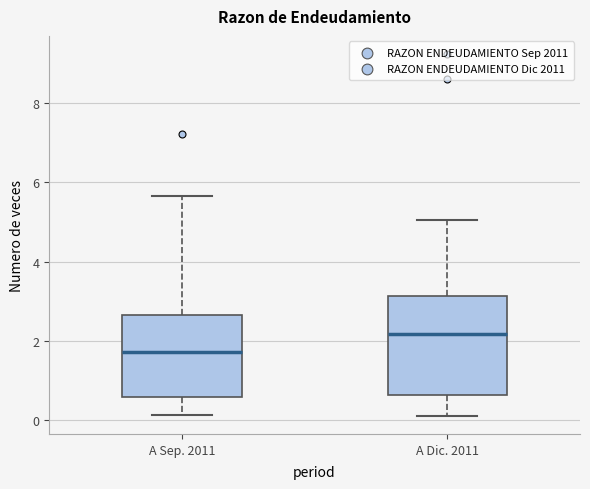

Reading left to right, read every box against the y-axis: the position of its median line, the range the box covers, and the ends of its whiskers. The values are not printed on the chart, so give them approximately, as read against the axis.

A Sep. 2011: median 1.8, box 0.6 to 2.6, whiskers 0.2 to 5.6
A Dic. 2011: median 2.2, box 0.6 to 3.2, whiskers 0.2 to 5.0